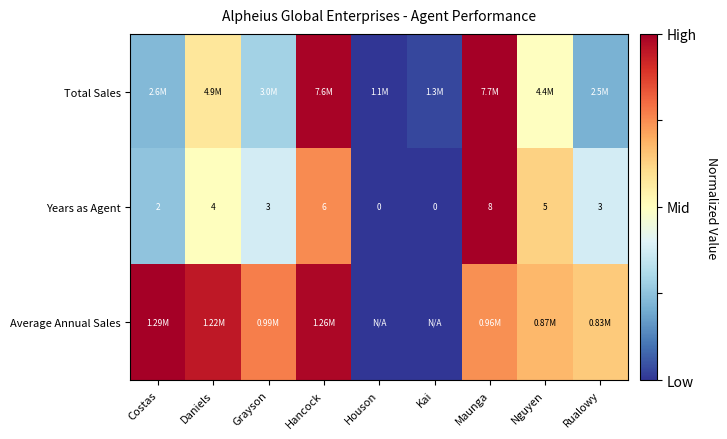

The Average Annual Sales series shows 1.6 at Hancock. True or false?

False